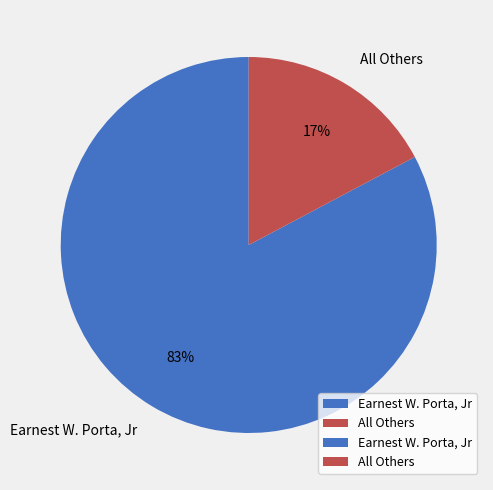

Rank the categories by value from lowest to highest.

All Others, Earnest W. Porta, Jr